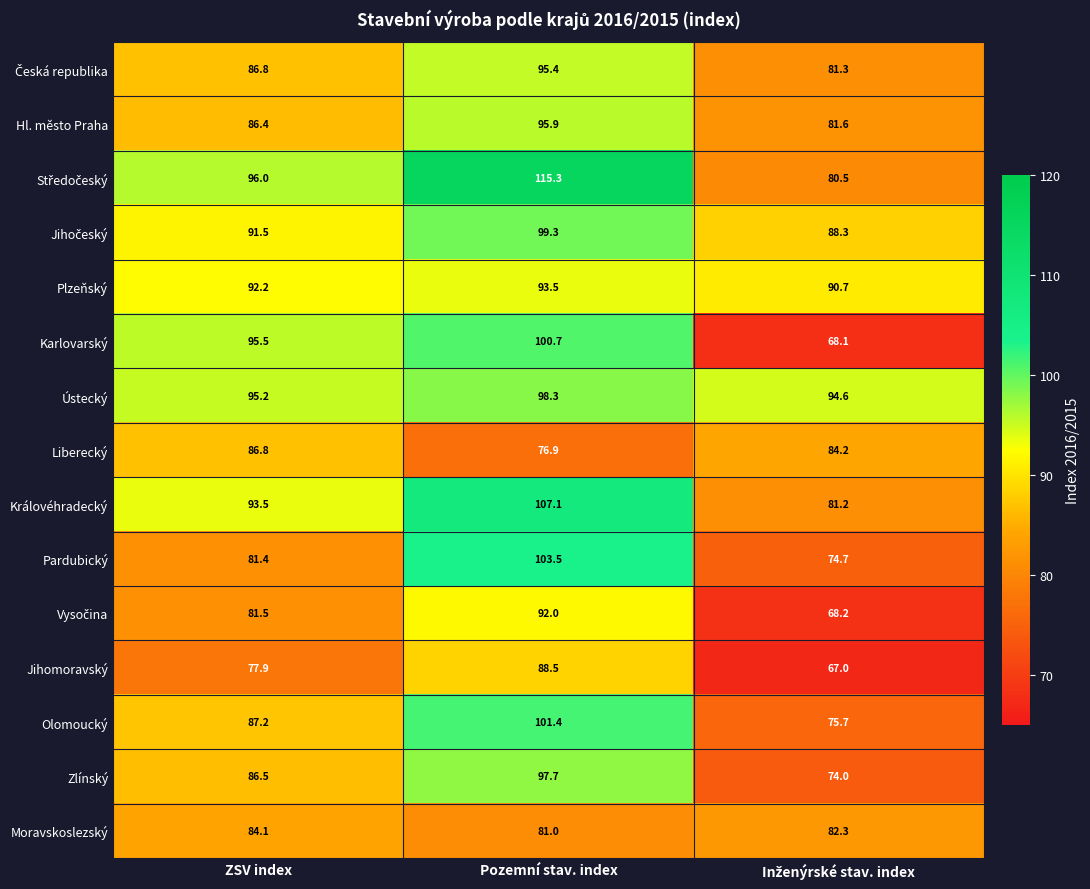

True or false: Olomoucký has a value of 51.6 at Pozemní stav. index.

False